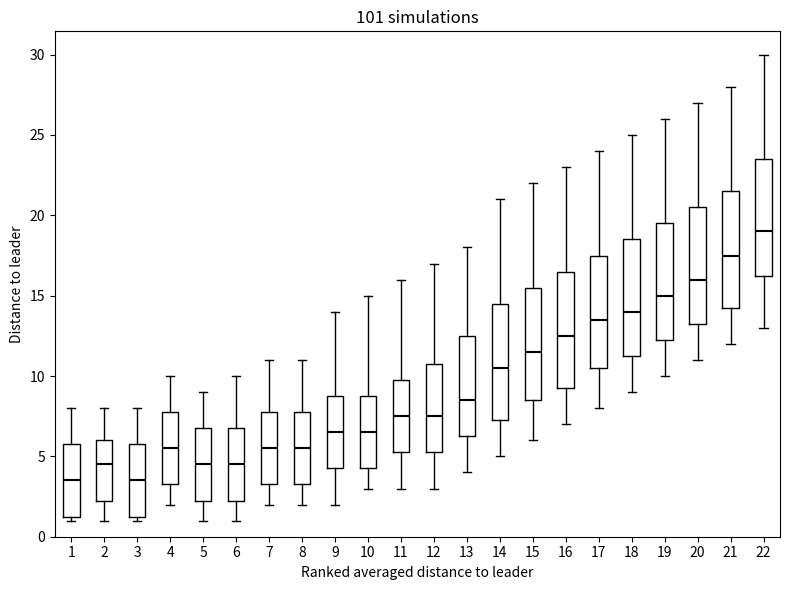

Where does the lower whisker of the box at x = 8 end on the y-axis? The values are not printed on the chart, so give them approximately, as read against the axis.

2.0